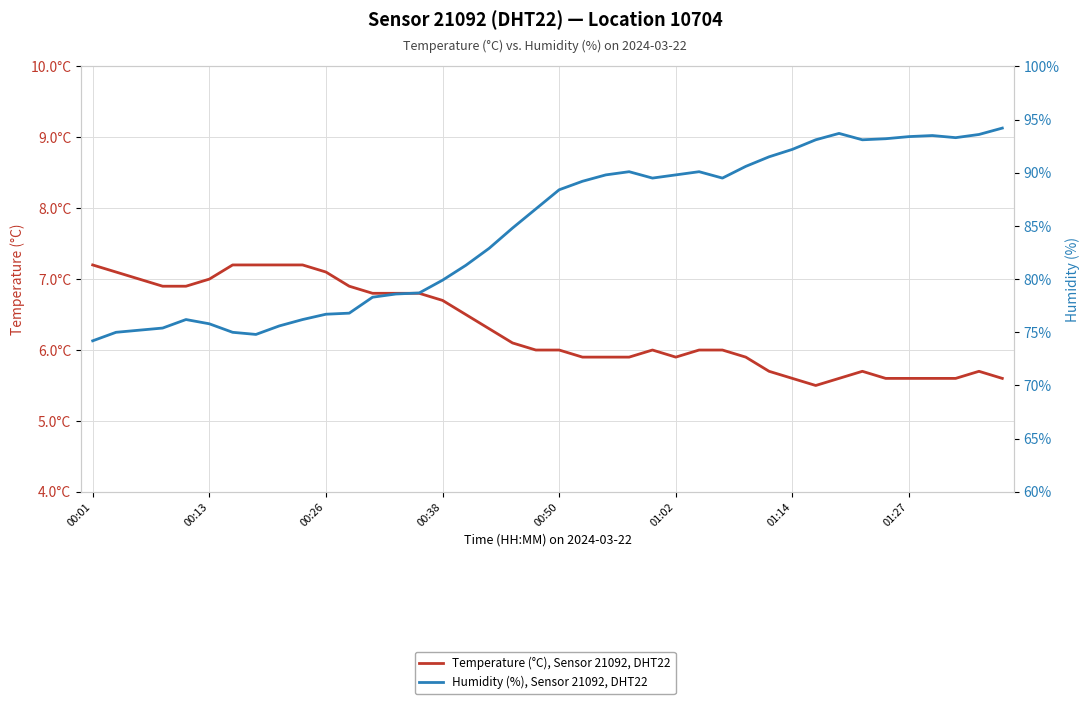

How many lines are shown in the chart?

2